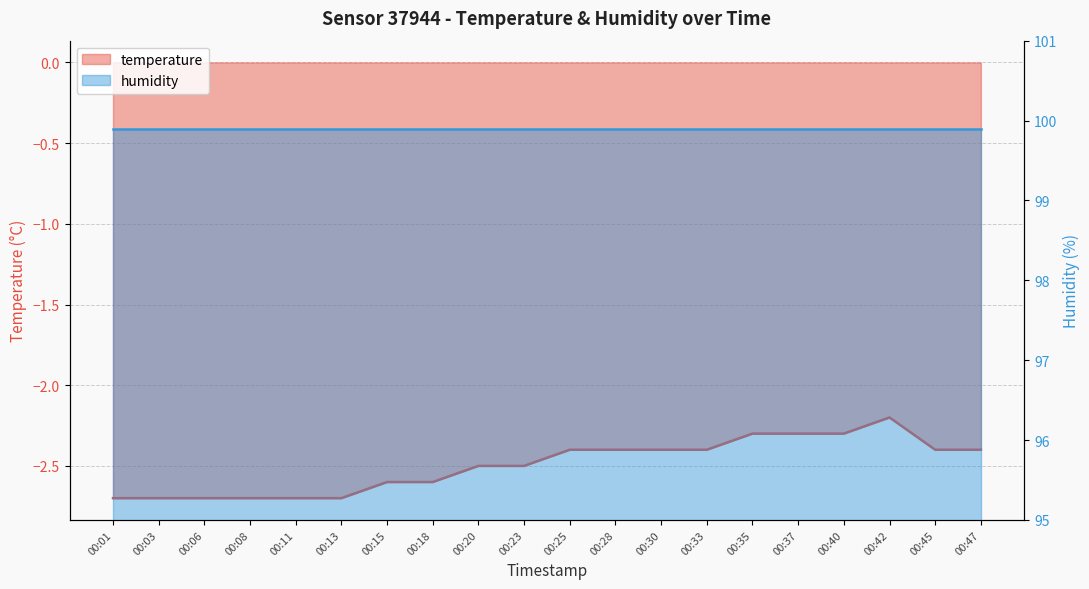

The chart shows a value of -2.4 at 00:30. True or false?

True